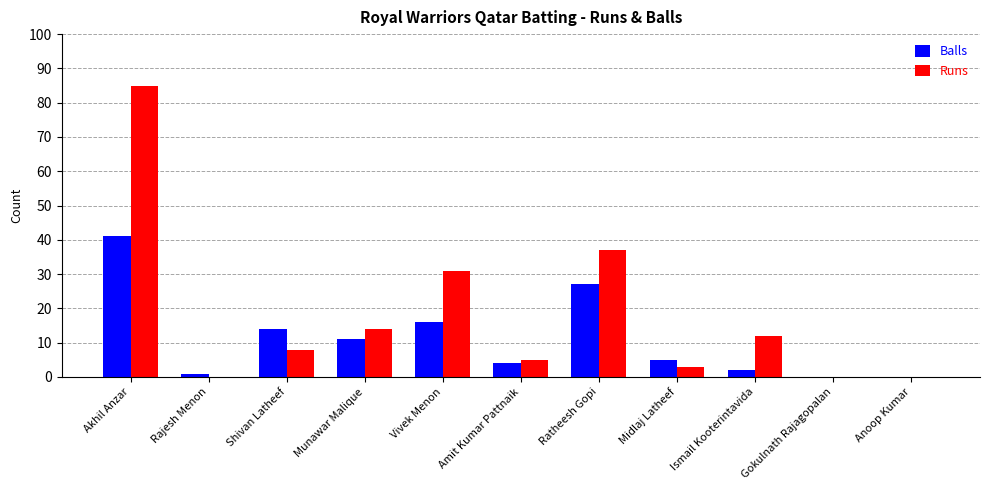

Which series changed the most between Akhil Anzar and Anoop Kumar?

Runs